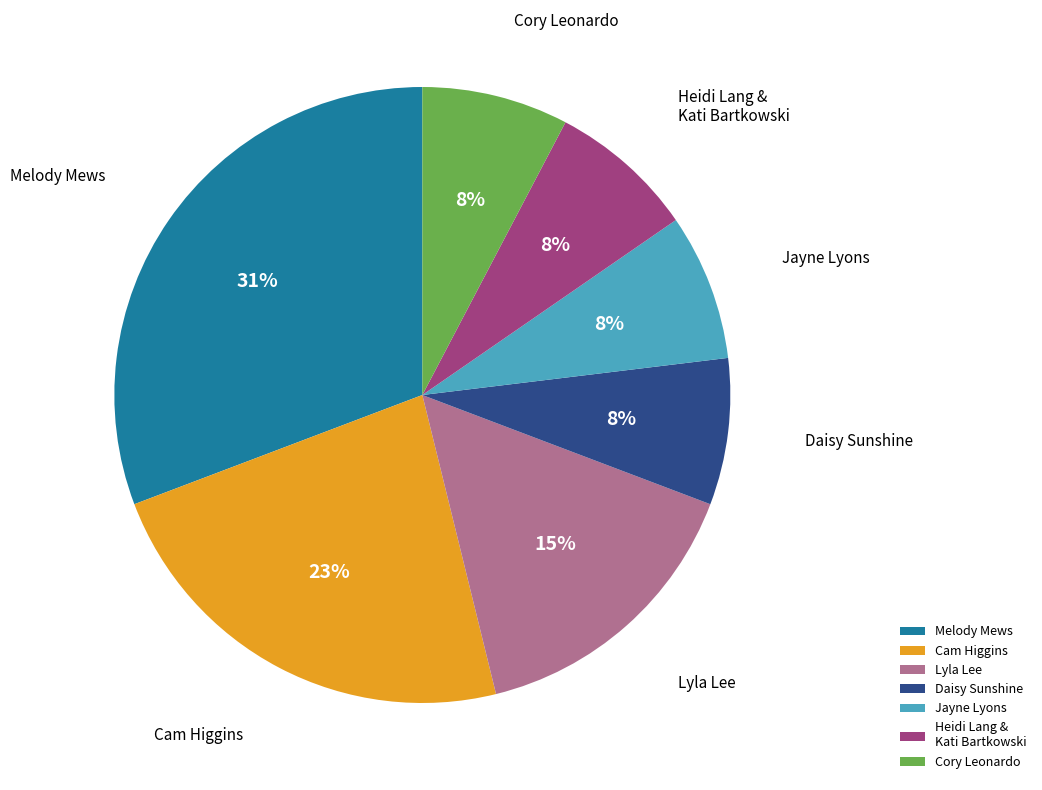

True or false: Cory Leonardo accounts for 8% of the total.

True